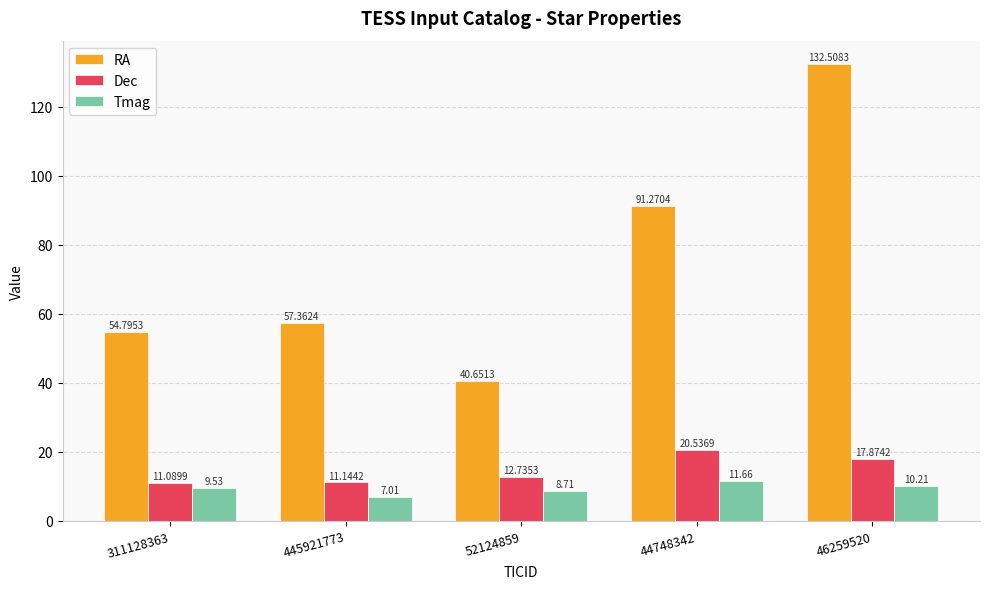

What is the value of the RA bar at the 1st from the left?

54.8